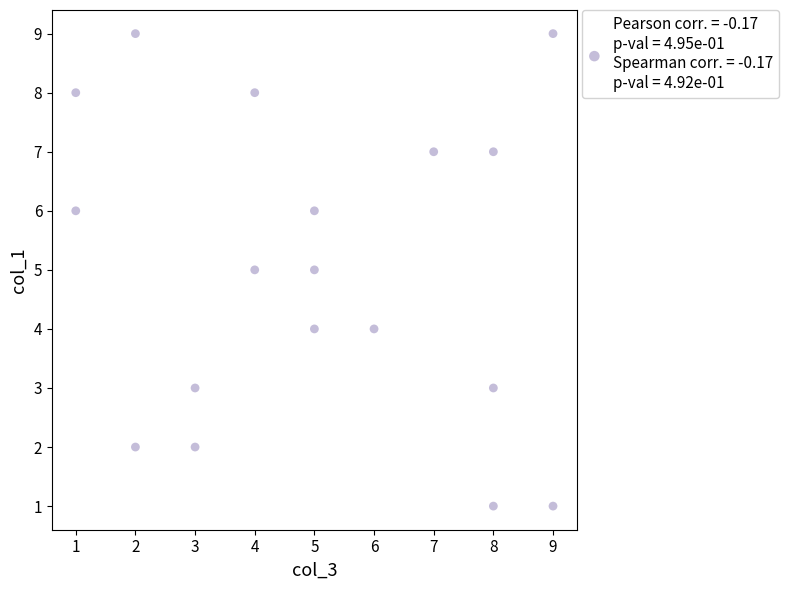

What is the range of Y values (max minus min)?

8